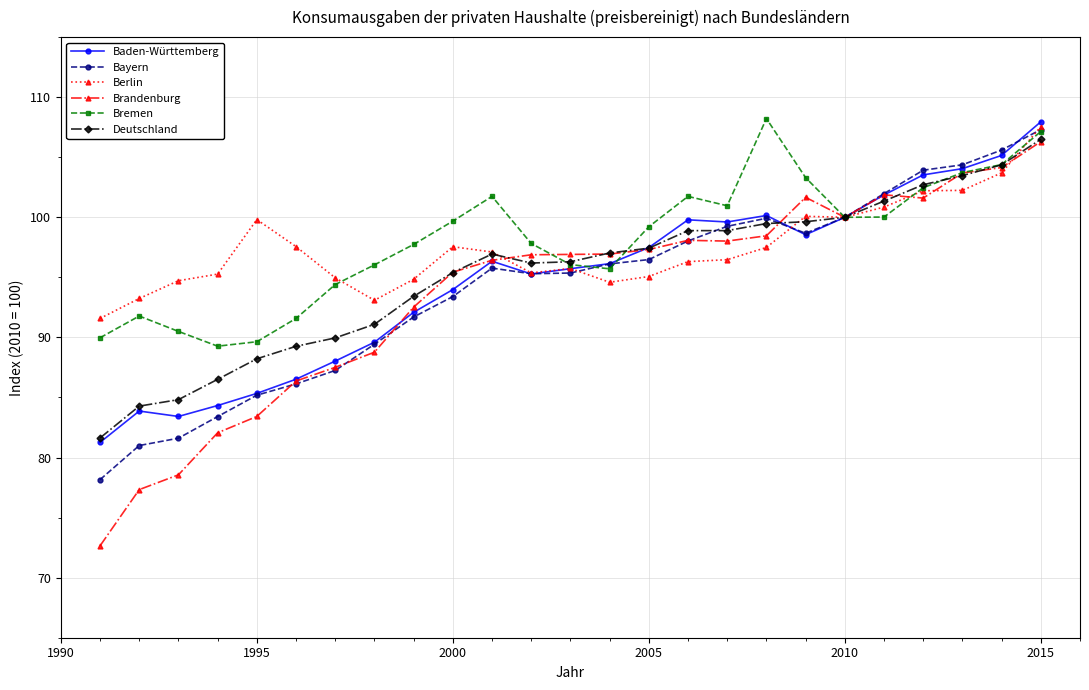

True or false: Bremen and Baden-Württemberg cross at least once.

True